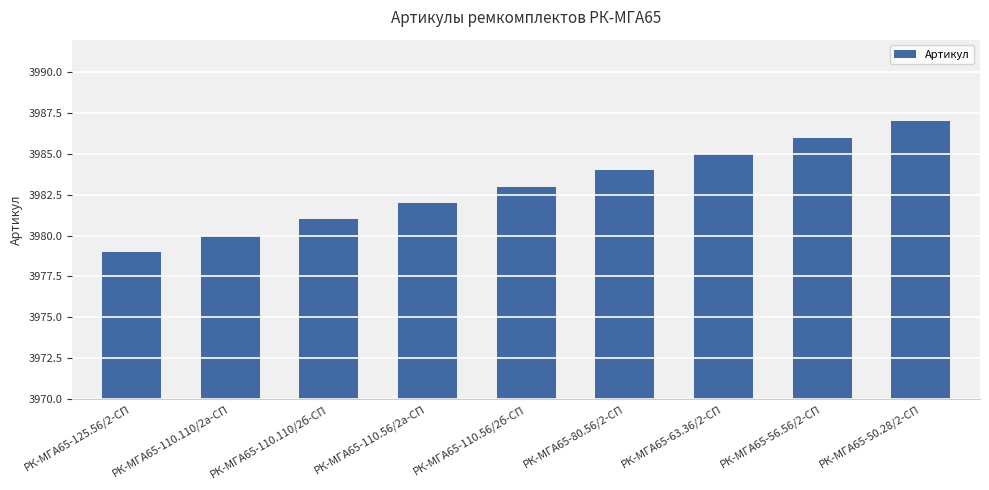

The chart shows a value of 3986 at РК-МГА65-56.56/2-СП. True or false?

True